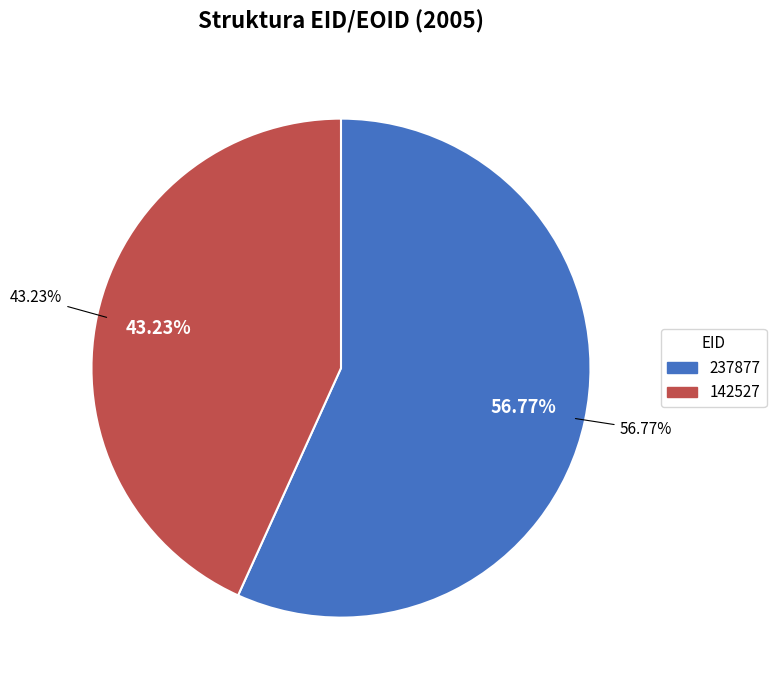

How many segments does this pie chart have?

2